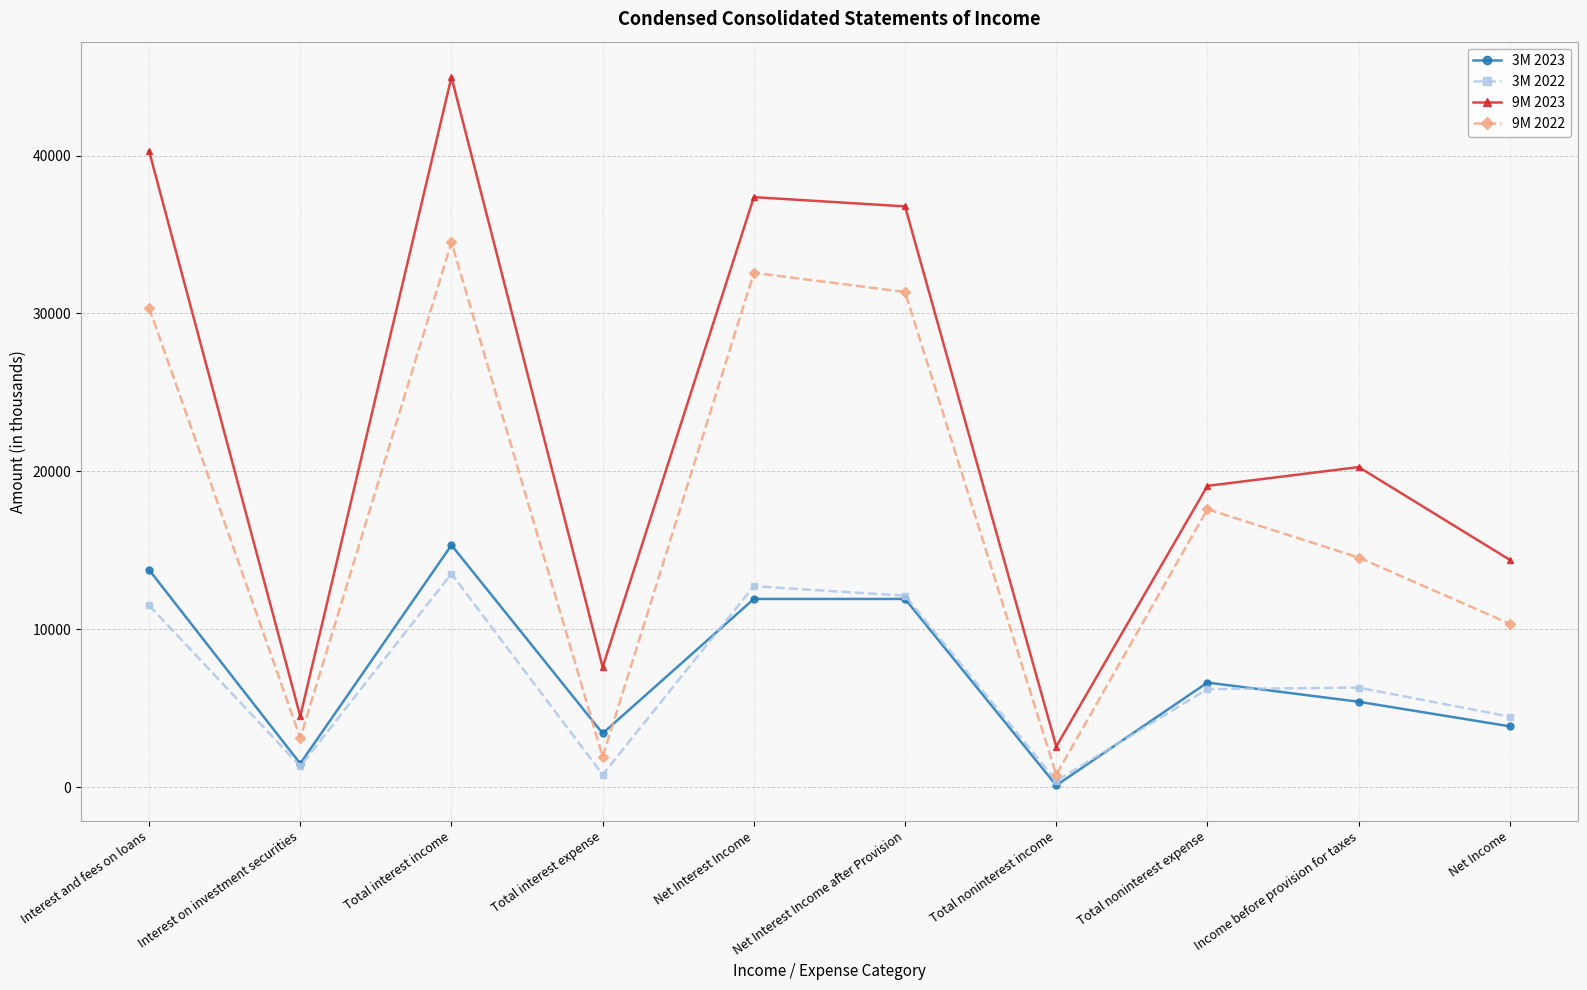

At Interest and fees on loans, list the series in order from largest to smallest.

9M 2023, 9M 2022, 3M 2023, 3M 2022